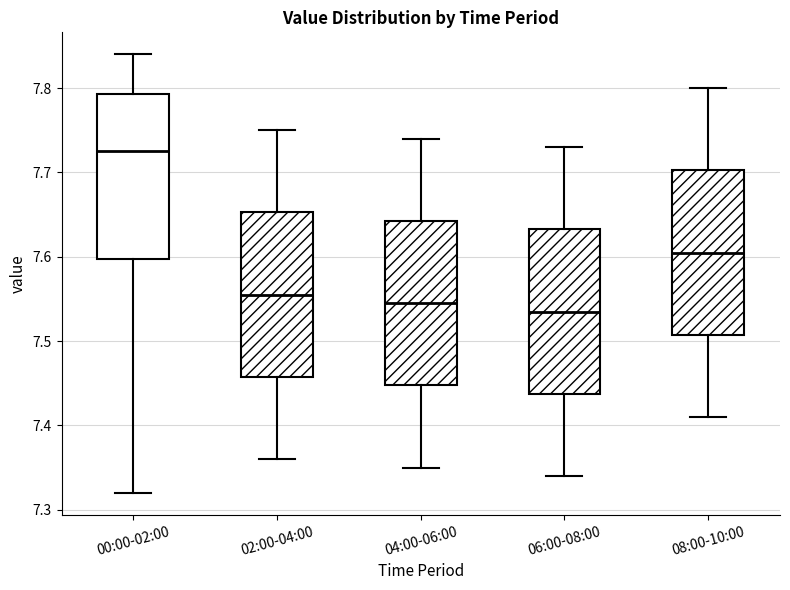

Reading left to right, transcribe this box plot: for each box, give where its median line is, the range the box spans, and where its two whiskers end, as read against the y-axis. The values are not printed on the chart, so give them approximately, as read against the axis.

00:00-02:00: median 7.73, box 7.60 to 7.79, whiskers 7.32 to 7.84
02:00-04:00: median 7.56, box 7.46 to 7.65, whiskers 7.36 to 7.75
04:00-06:00: median 7.55, box 7.45 to 7.64, whiskers 7.35 to 7.74
06:00-08:00: median 7.54, box 7.44 to 7.63, whiskers 7.34 to 7.73
08:00-10:00: median 7.61, box 7.51 to 7.70, whiskers 7.41 to 7.80